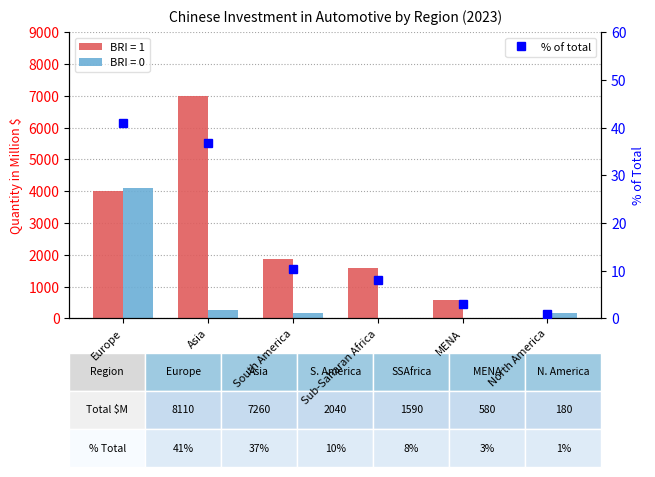

At which category does the chart reach its peak across all series?

Europe